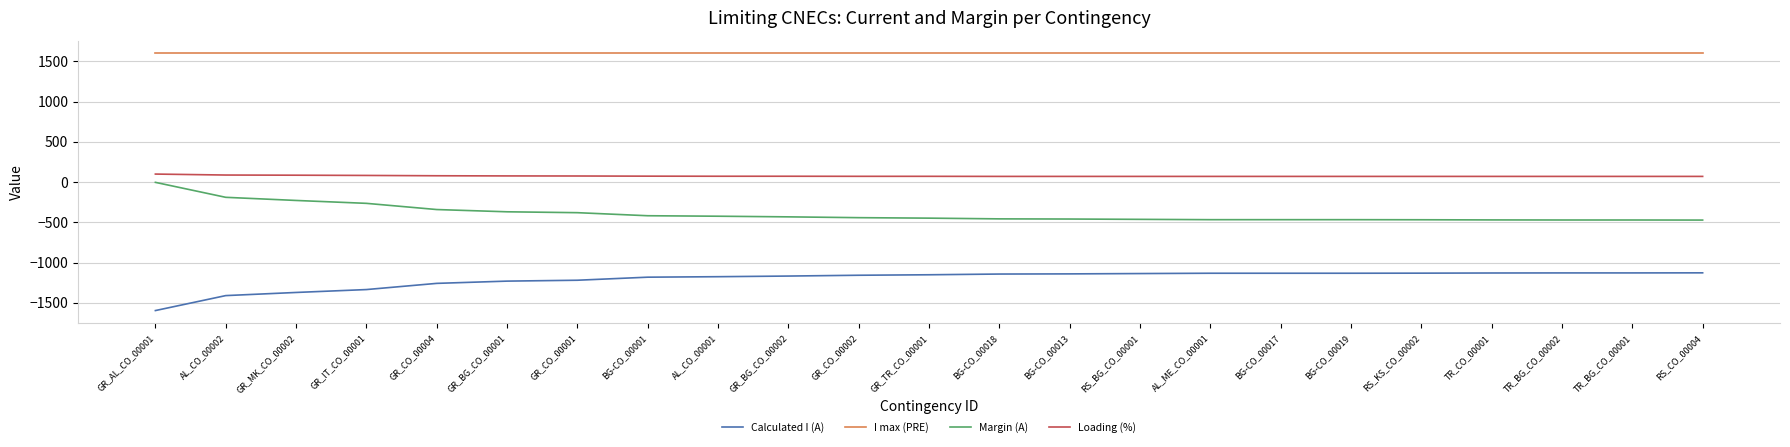

Rank the series by their average value, from lowest to highest.

Calculated I (A), Margin (A), Loading (%), I max (PRE)